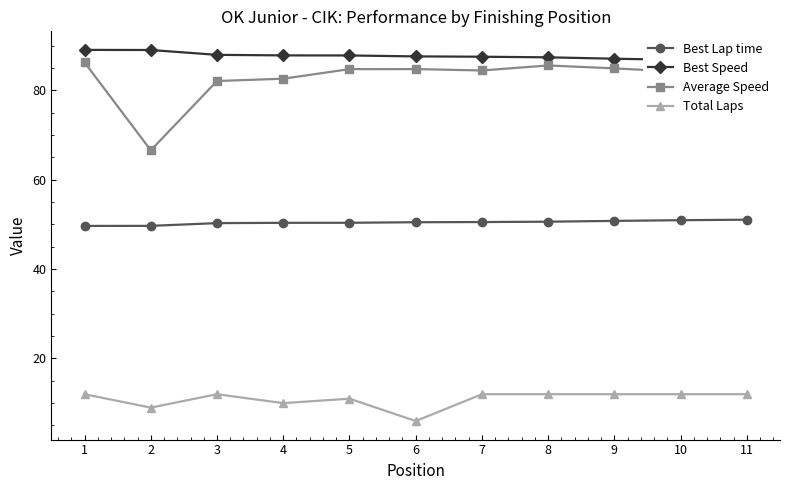

What is the sum of all Best Speed values?

964.5